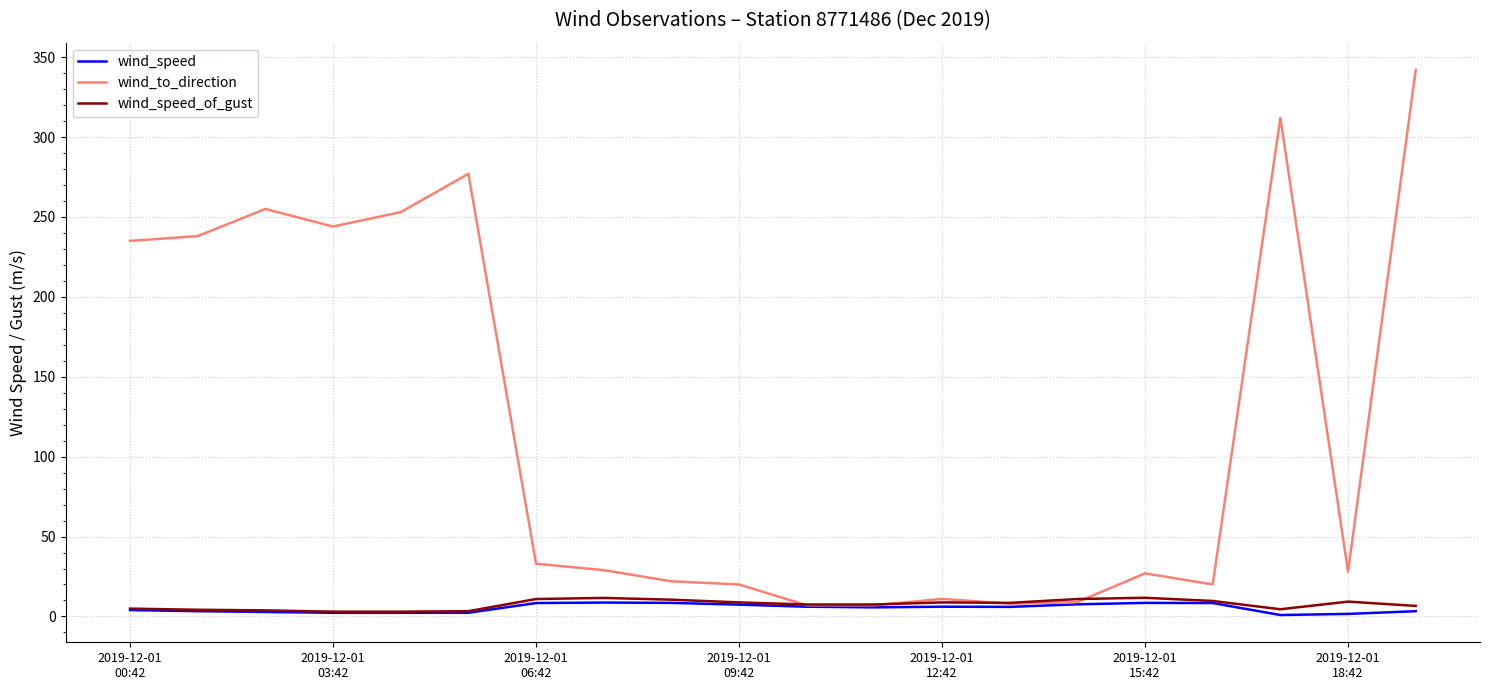

What is the greatest value displayed?

342.0